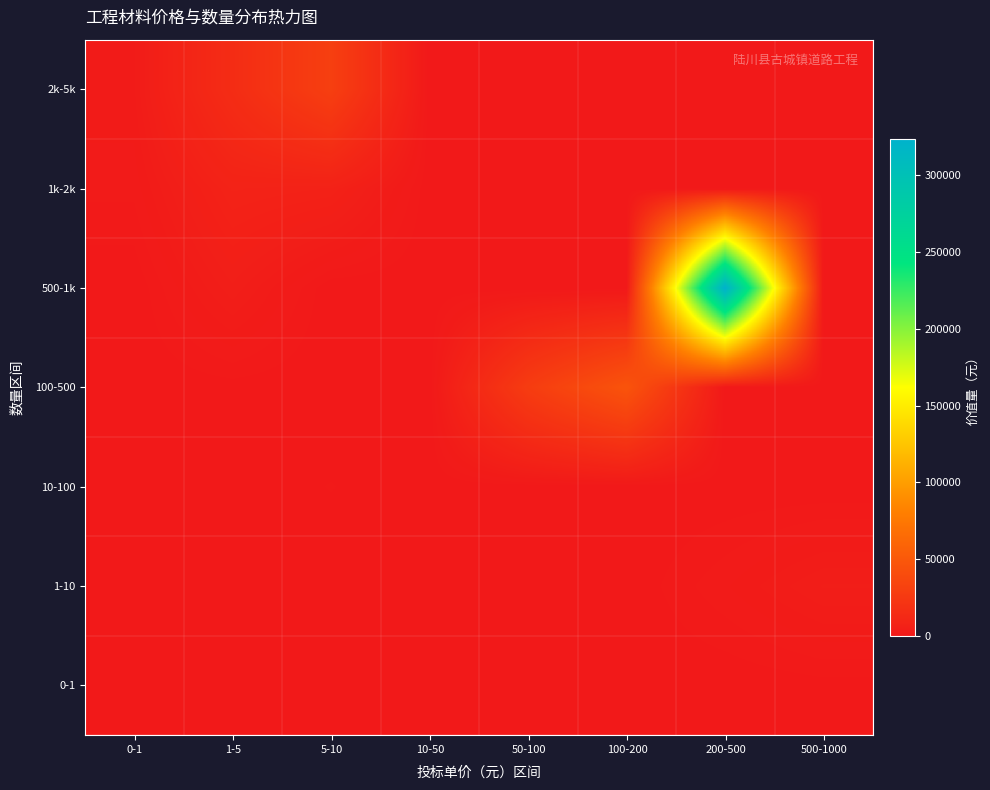

Between 1-5 and 200-500, which is larger?

1-5